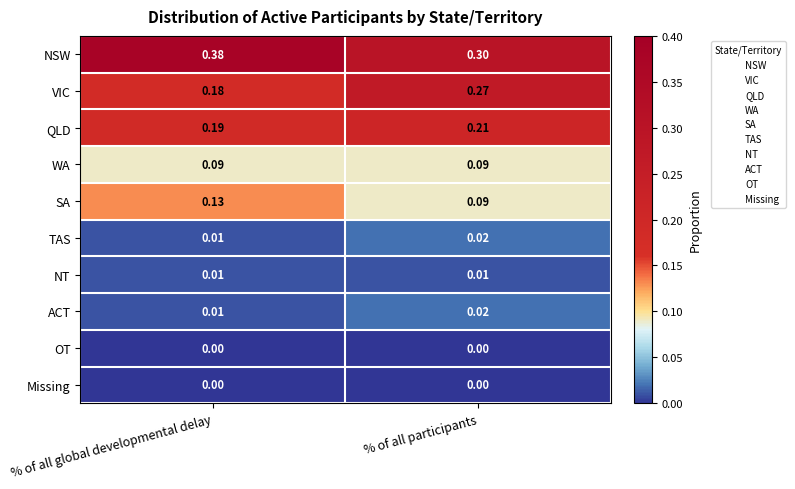

Which series has the widest spread of values?

VIC